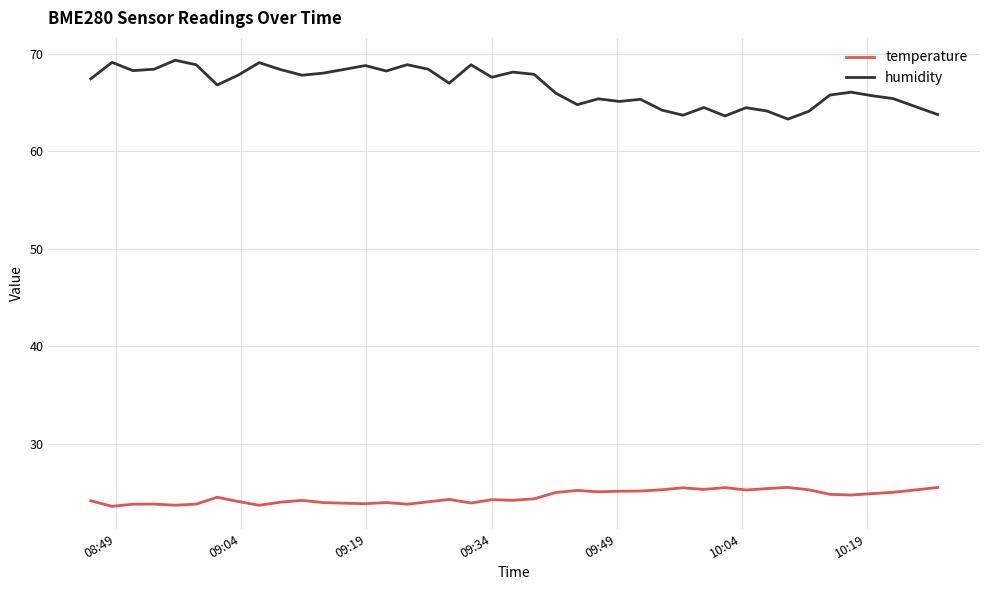

True or false: temperature and humidity cross at least once.

False